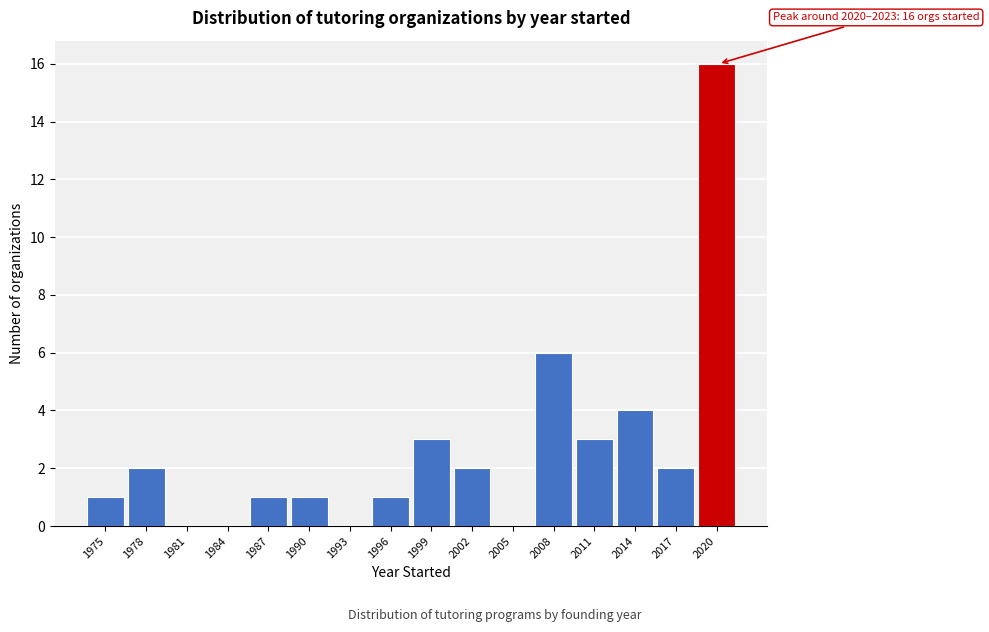

Reading left to right, transcribe all the data shown in this chart.

1975=1	1978=2	1981=0	1984=0	1987=1	1990=1	1993=0	1996=1	1999=3	2002=2	2005=0	2008=6	2011=3	2014=4	2017=2	2020=16